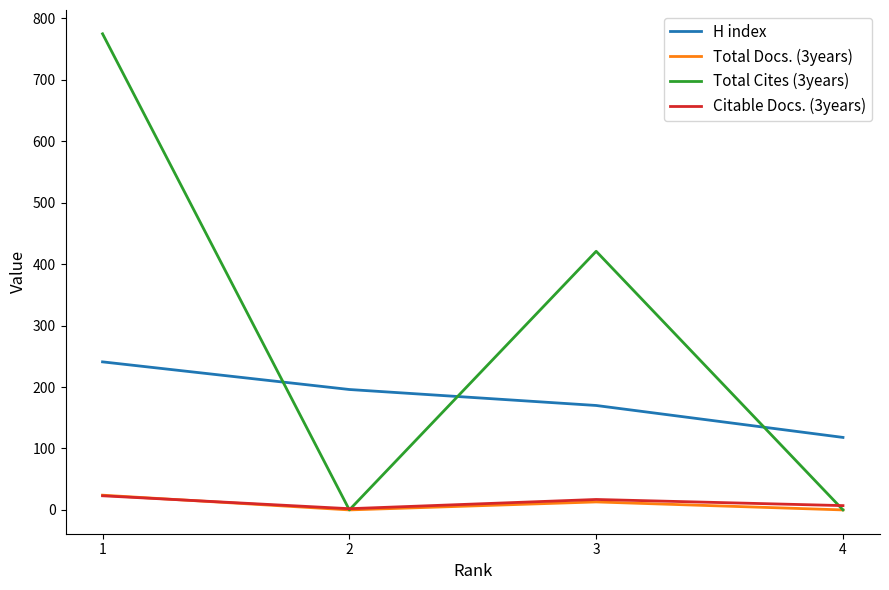

Which series changed the most between 3 and 4?

Total Cites (3years)